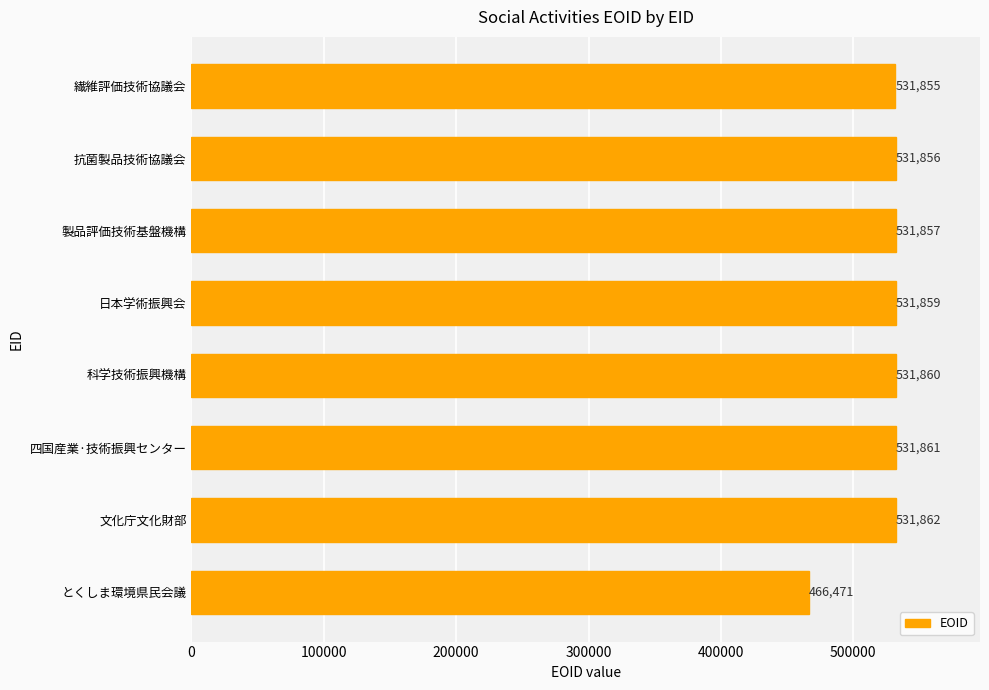

What is the label of the 4th bar from the top?

日本学術振興会